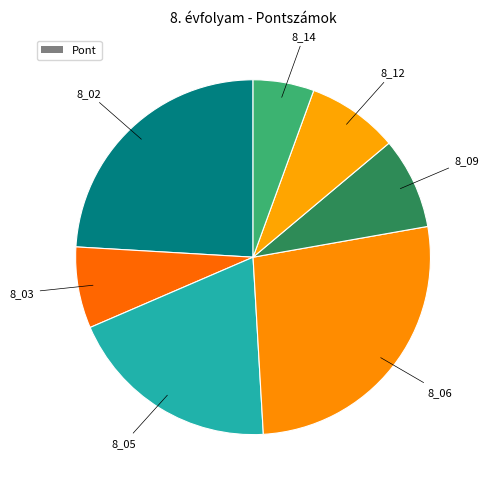

How many segments does this pie chart have?

7